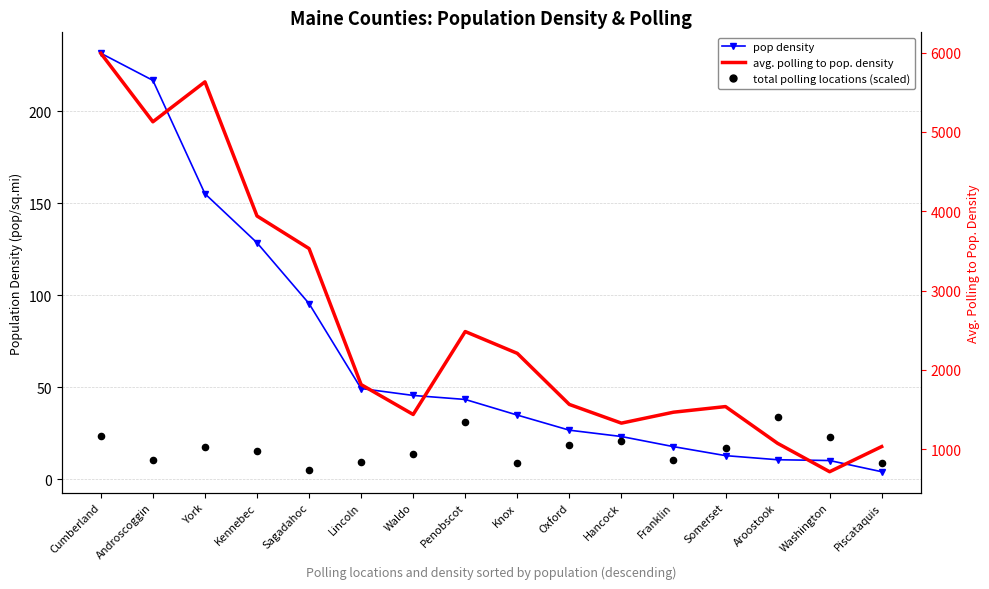

Which series has the largest total across all categories?

avg. polling to pop. density